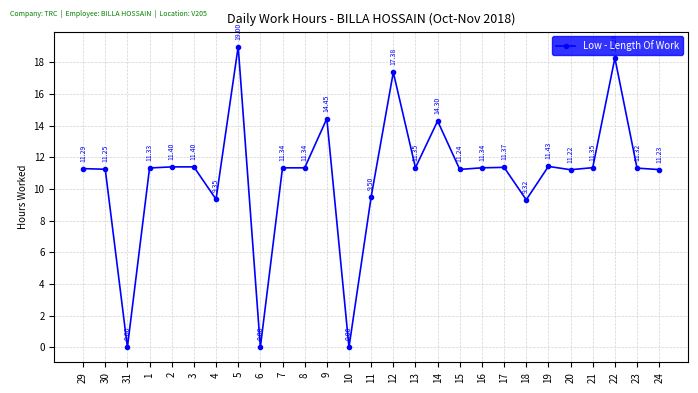

True or false: the data shows 16.2 at 13.

False